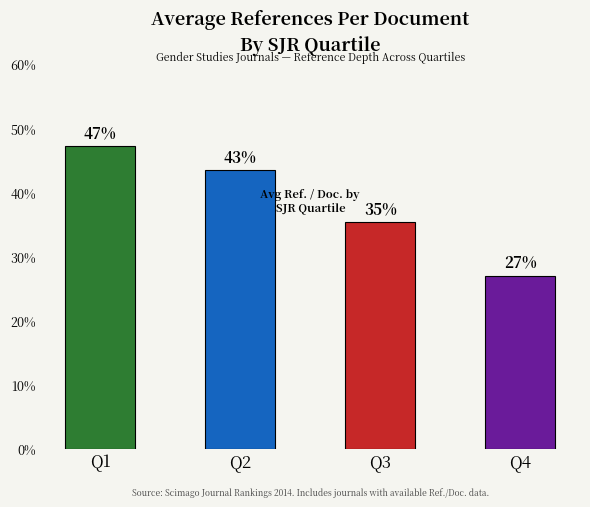

What is the maximum value shown in the chart?

47.2